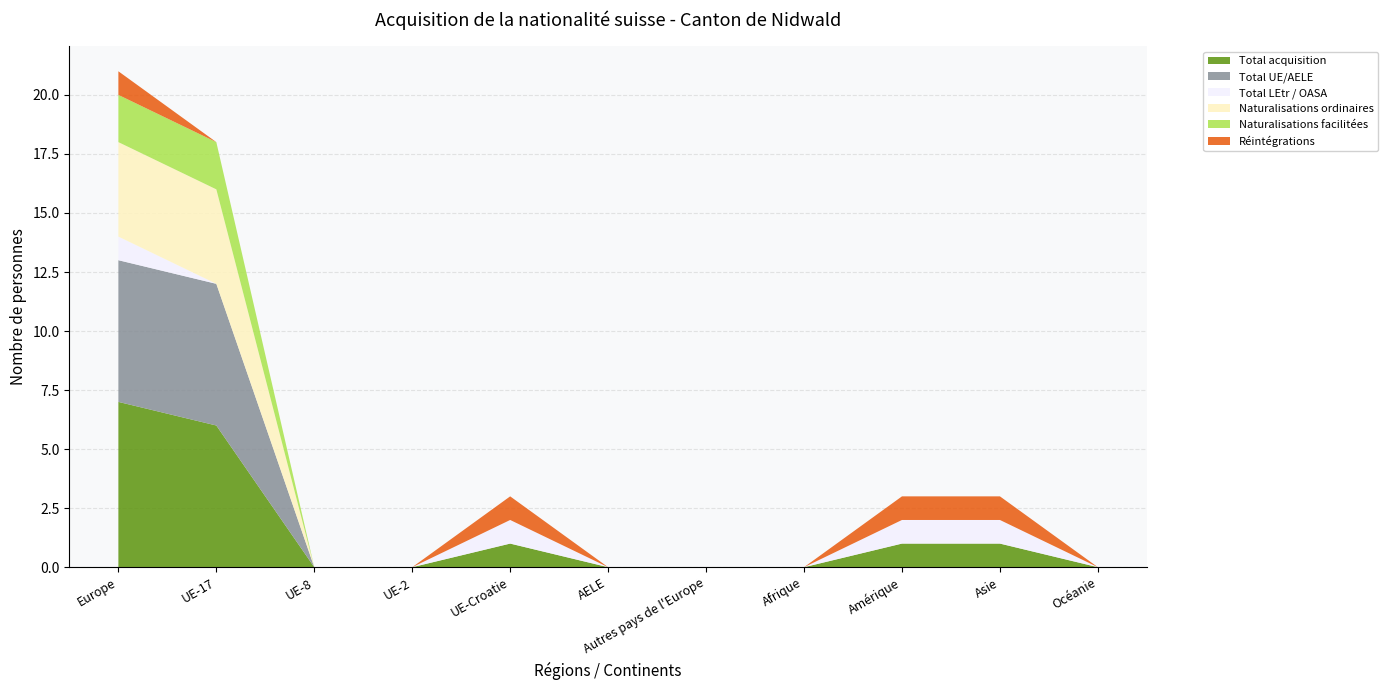

Reading left to right, transcribe all the data shown in this chart.

Total acquisition: 7	6	0	0	1	0	0	0	1	1	0
Total UE/AELE: 6	6	0	0	0	0	0	0	0	0	0
Total LEtr / OASA: 1	0	0	0	1	0	0	0	1	1	0
Naturalisations ordinaires: 4	4	0	0	0	0	0	0	0	0	0
Naturalisations facilitées: 2	2	0	0	0	0	0	0	0	0	0
Réintégrations: 1	0	0	0	1	0	0	0	1	1	0